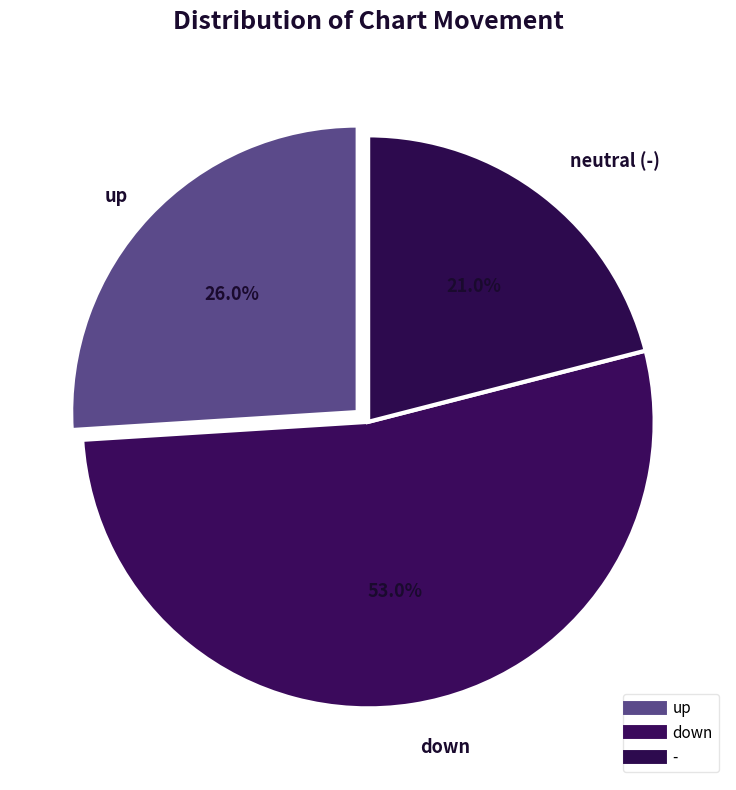

Which slice is the largest?

down